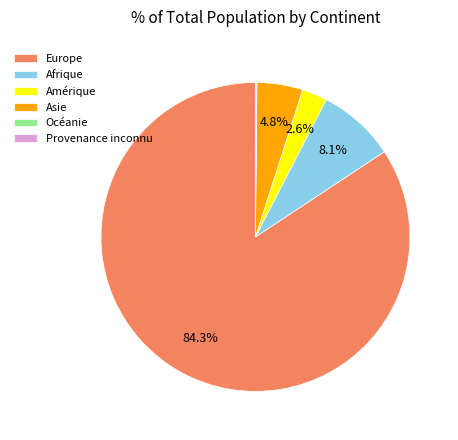

Is Europe the majority of the pie?

Yes